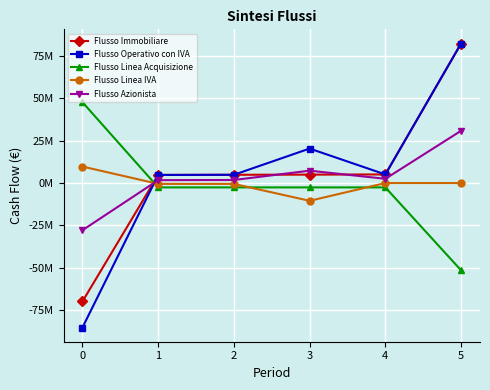

Does the chart have visible grid lines?

Yes